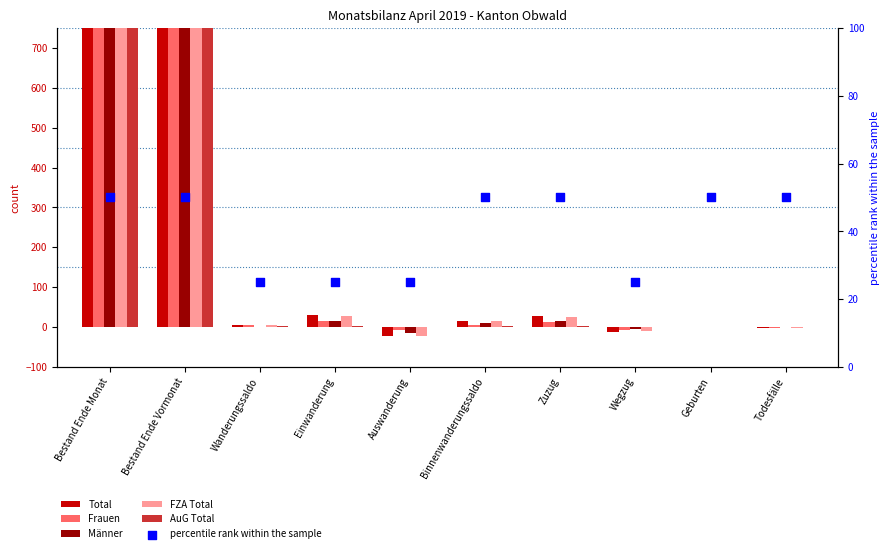

What is the total value across all series at Zuzug?

134